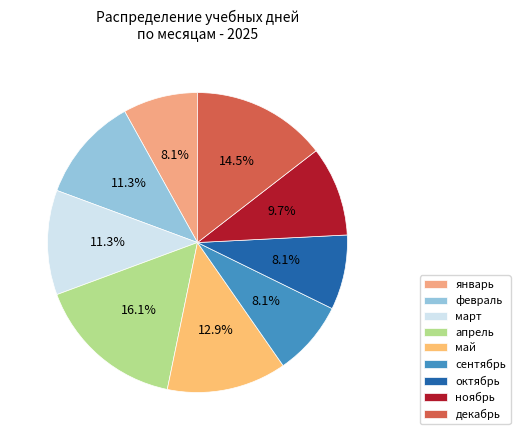

To the nearest percent, what portion does март represent?

11%